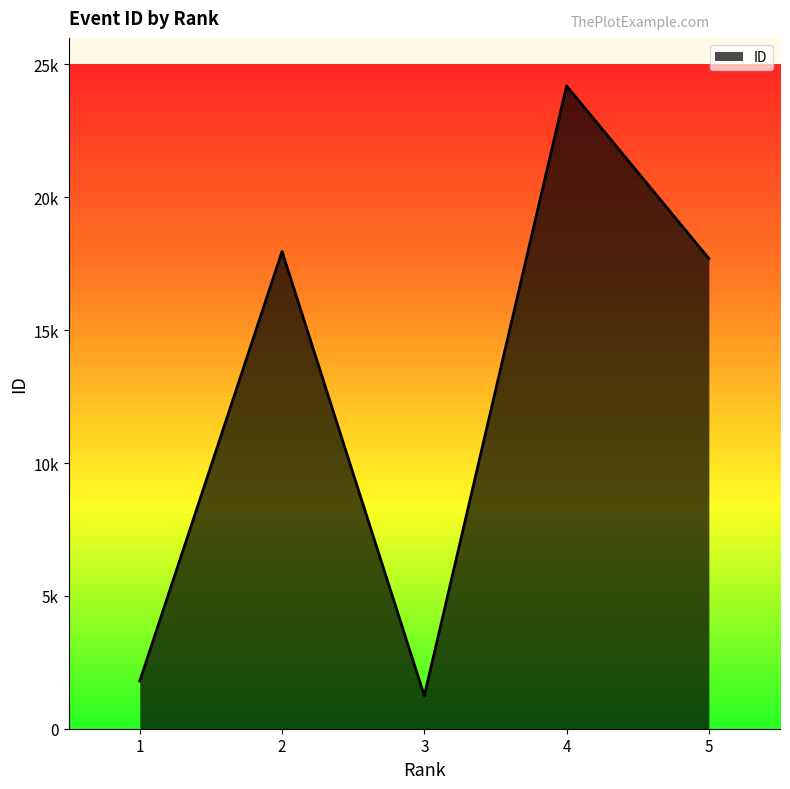

List the labels in order of value, smallest first.

3, 1, 5, 2, 4